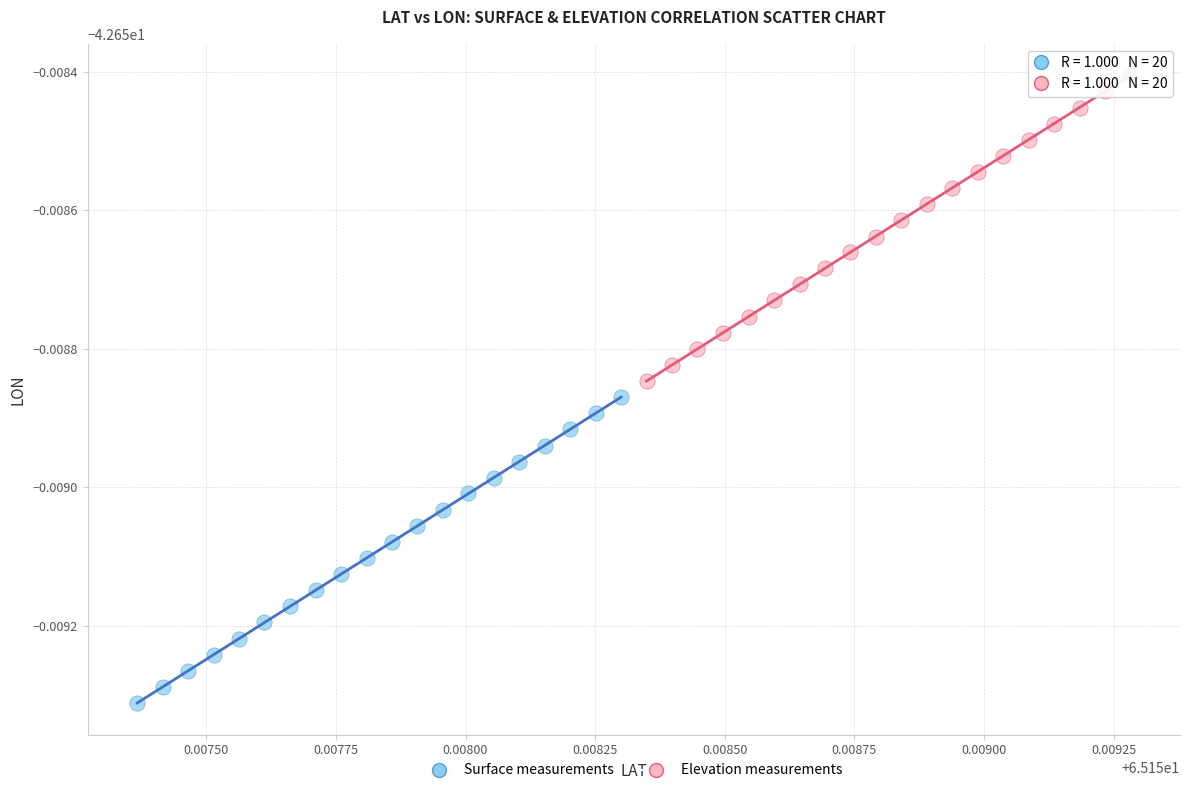

What are all the series names shown in the legend?

Surface measurements, Elevation measurements